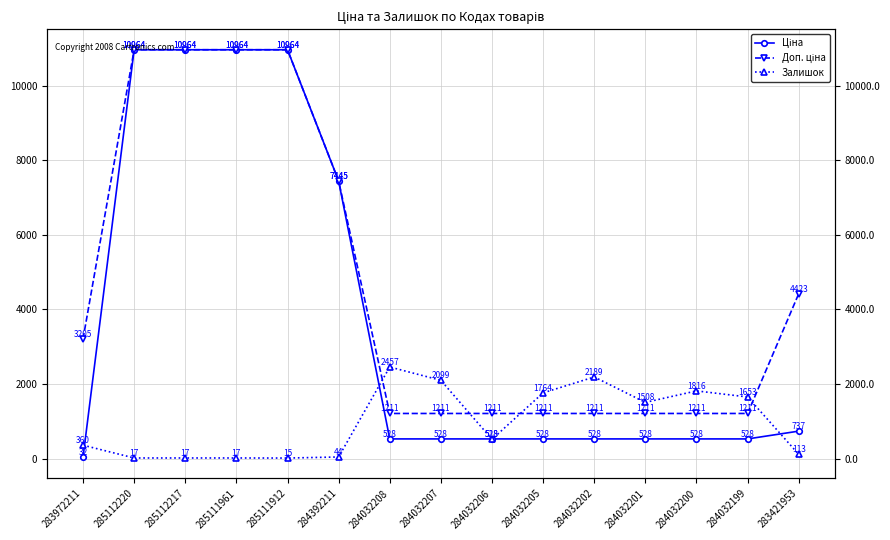

Reading left to right, what are all the values shown in this chart?

Ціна: 283972211=32.0	285112220=10964.4	285112217=10964.4	285111961=10964.4	285111912=10964.4	284392211=7444.6	284032208=528.2	284032207=528.2	284032206=528.2	284032205=528.2	284032202=528.2	284032201=528.2	284032200=528.2	284032199=528.2	283421953=737.2
Доп. ціна: 283972211=3205.0	285112220=10964.4	285112217=10964.4	285111961=10964.4	285111912=10964.4	284392211=7444.6	284032208=1210.7	284032207=1210.7	284032206=1210.7	284032205=1210.7	284032202=1210.7	284032201=1210.7	284032200=1210.7	284032199=1210.7	283421953=4423.0
Залишок: 283972211=360.0	285112220=17.0	285112217=17.0	285111961=17.0	285111912=15.0	284392211=44.0	284032208=2457.0	284032207=2099.0	284032206=518.0	284032205=1764.0	284032202=2189.0	284032201=1508.0	284032200=1816.0	284032199=1653.0	283421953=113.0